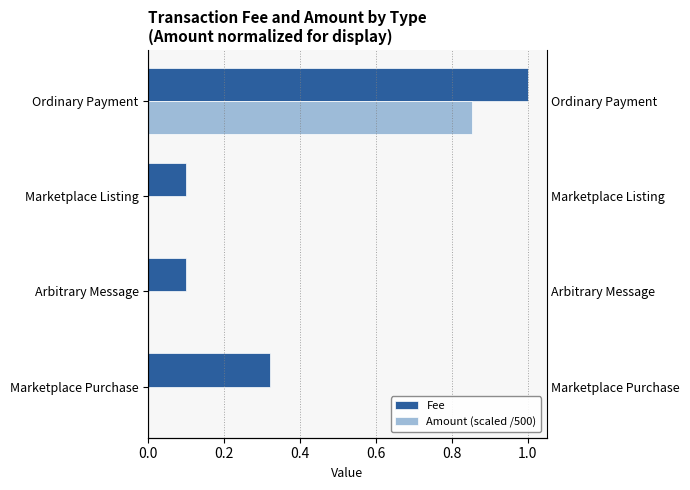

Is the value of Fee at Arbitrary Message greater than the value of Amount (scaled /500) at Arbitrary Message?

Yes